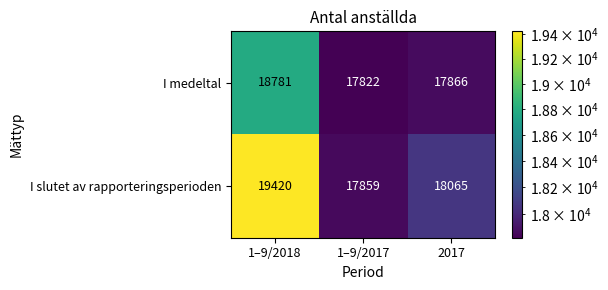

At 2017, list the series in order from largest to smallest.

I slutet av rapporteringsperioden, I medeltal